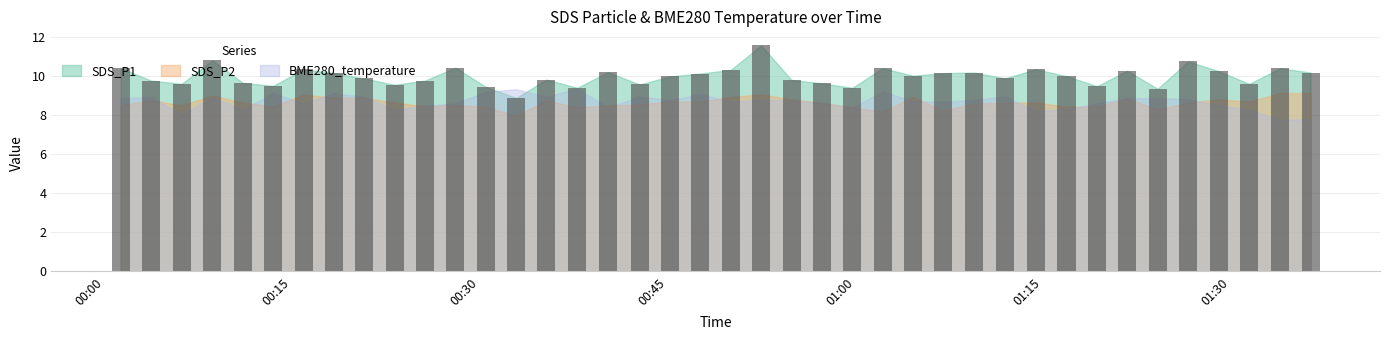

What is the average value?

10.0